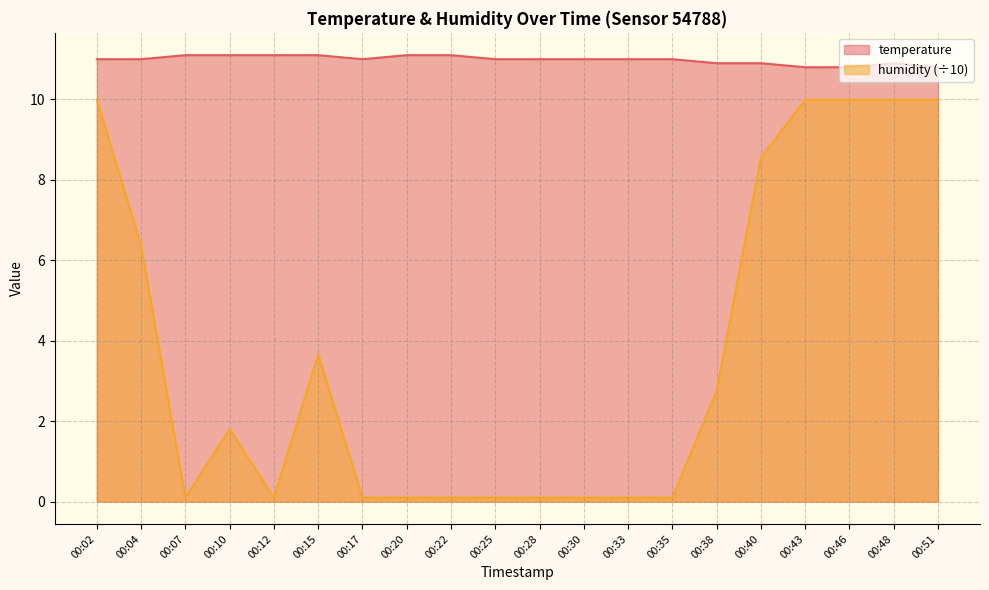

Rank the series by their average value, from lowest to highest.

humidity (÷10), temperature